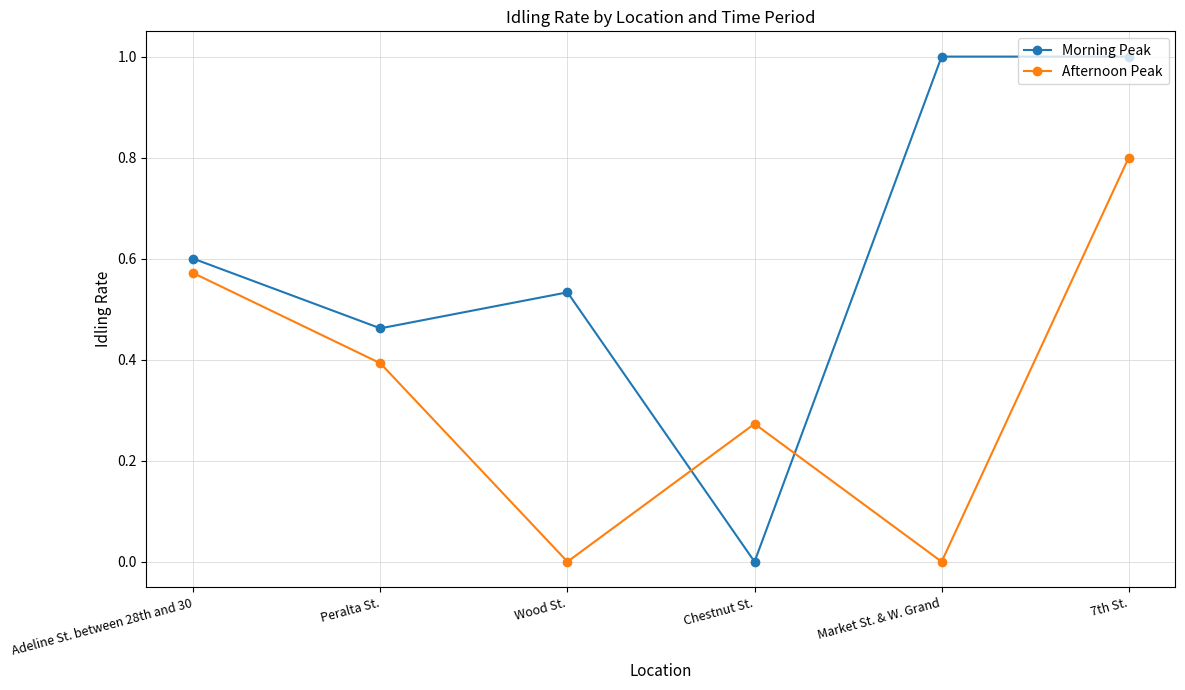

What position from the left is Peralta St.?

2